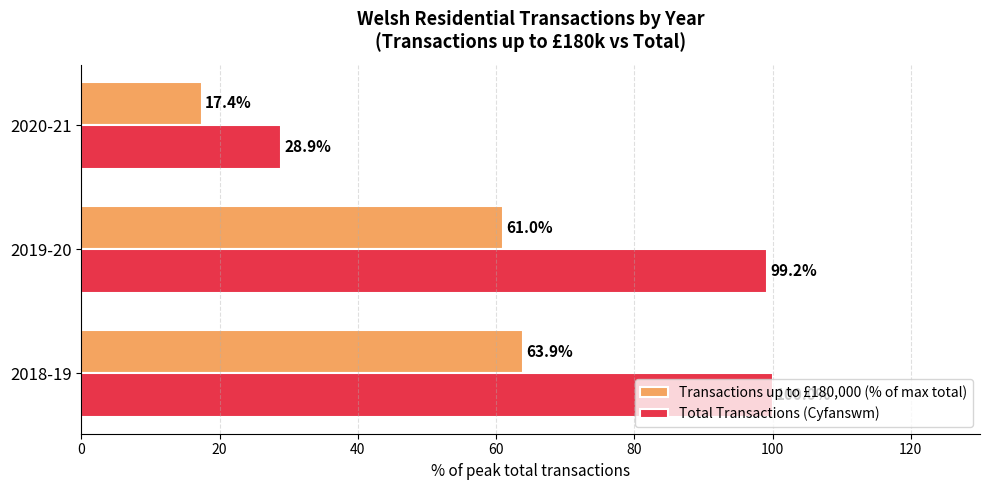

What is the difference between the second highest and minimum values in the Transactions up to £180,000 (% of max total) series?

43.6